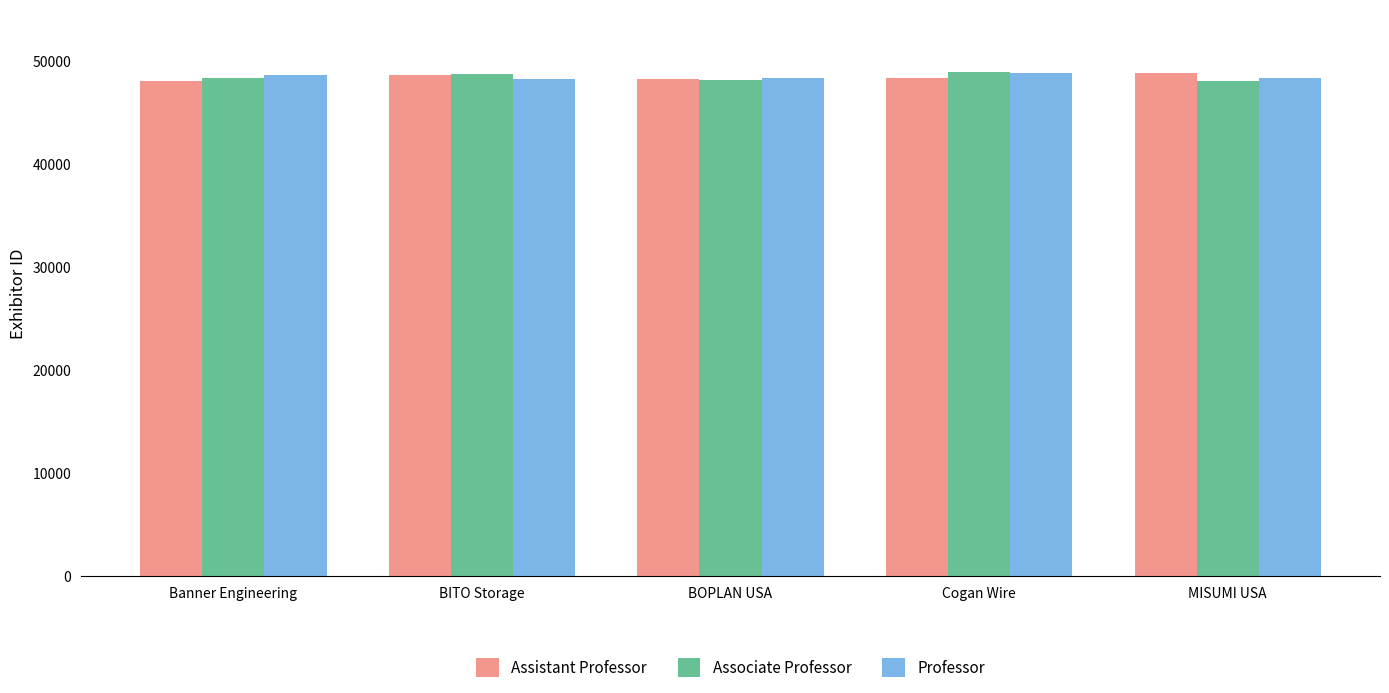

The value of Associate Professor at Cogan Wire is 48979. True or false?

True